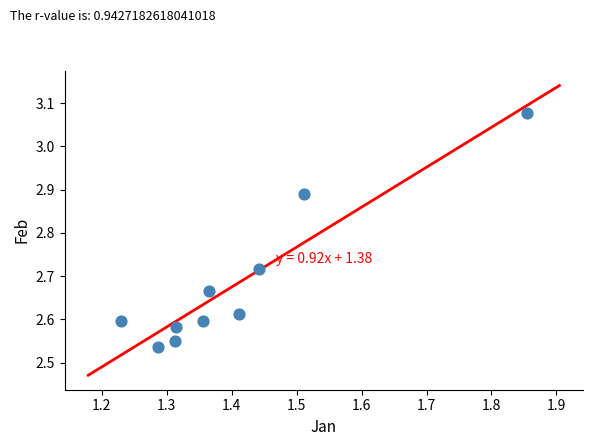

What is the average X value?

1.4